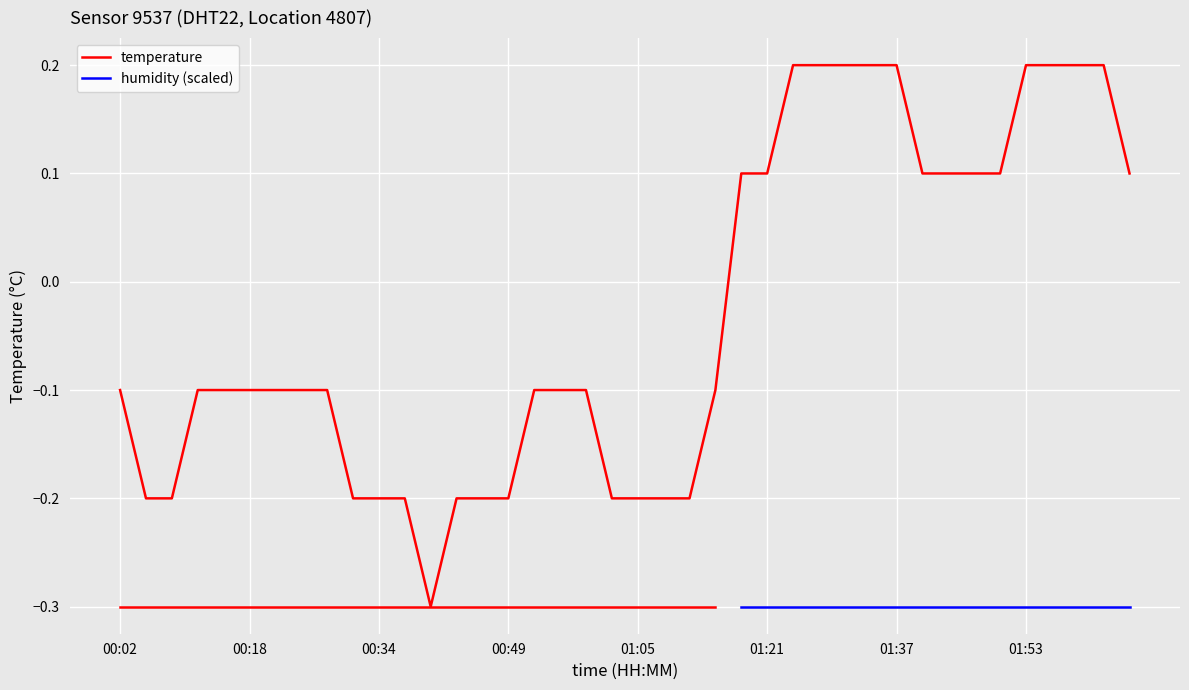

Which category has the lowest value across all series?

00:40